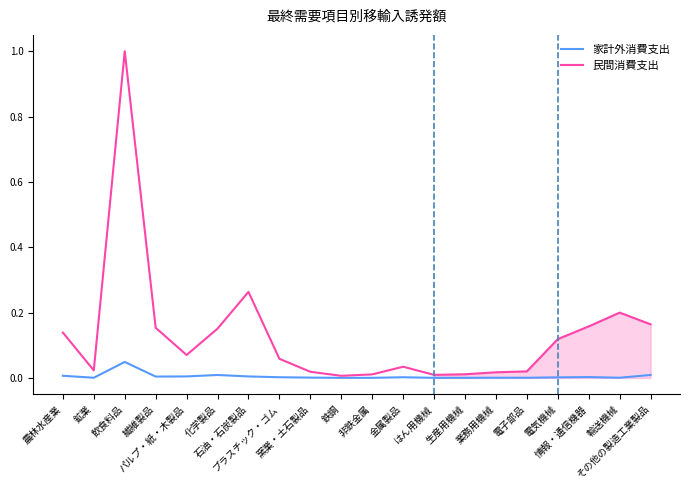

Reading right to left, what are all the values shown in this chart?

家計外消費支出: 0.0	0.0	0.0	0.0	0.0	0.0	0.0	0.0	0.0	0.0	0.0	0.0	0.0	0.0	0.0	0.0	0.0	0.0	0.0	0.0
民間消費支出: 0.2	0.2	0.2	0.1	0.0	0.0	0.0	0.0	0.0	0.0	0.0	0.0	0.1	0.3	0.2	0.1	0.2	1.0	0.0	0.1